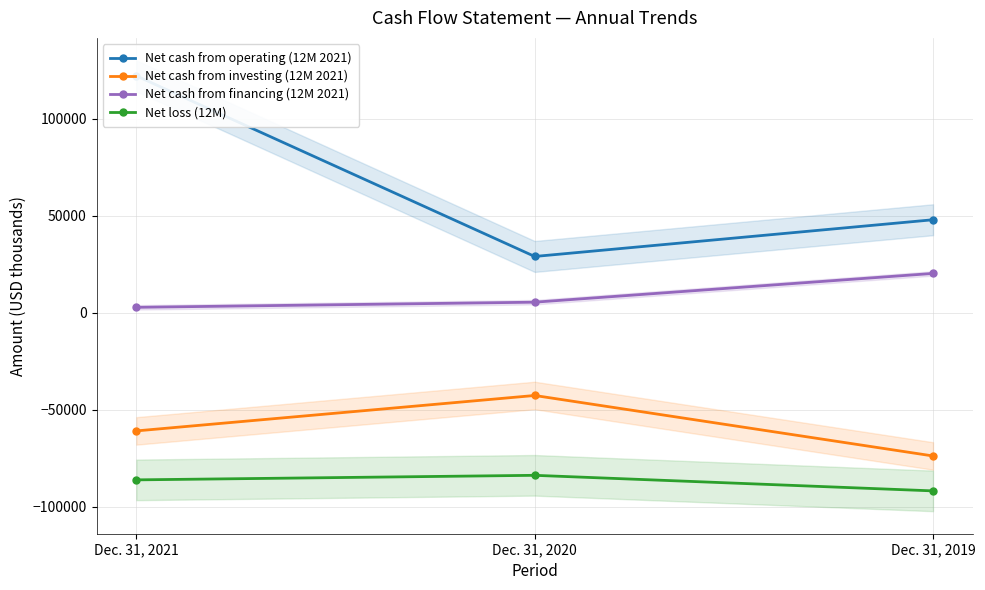

Reading left to right, transcribe all the data shown in this chart.

Net cash from operating (12M 2021): 122196	29099	48029
Net cash from investing (12M 2021): -60838	-42571	-73754
Net cash from financing (12M 2021): 2874	5528	20352
Net loss (12M): -86079	-83733	-91761